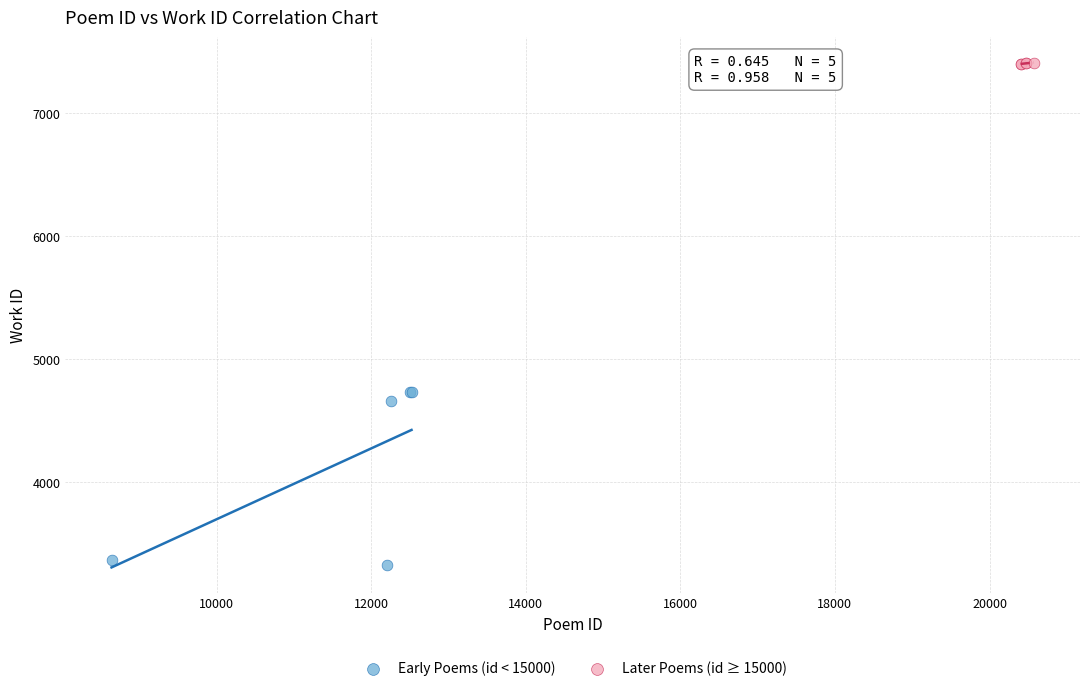

Which series has the largest Y range (max minus min)?

Early Poems (id < 15000)